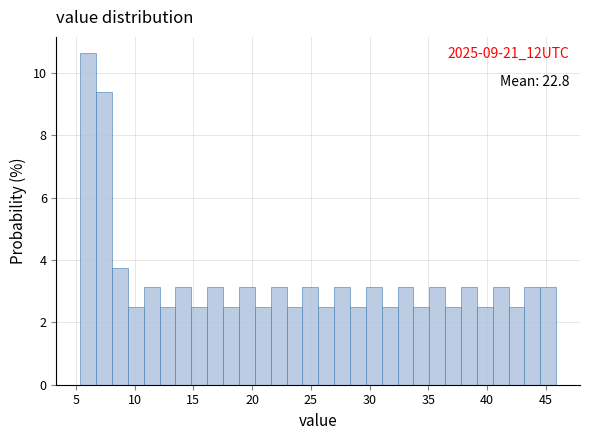

Read against the x-axis, roughly where is the centre of the tallest bar?

6.0